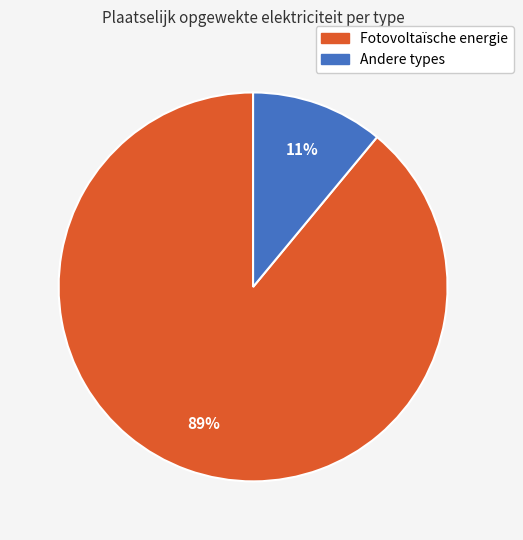

To the nearest percent, what is the difference between the largest and smallest slice percentages?

78%